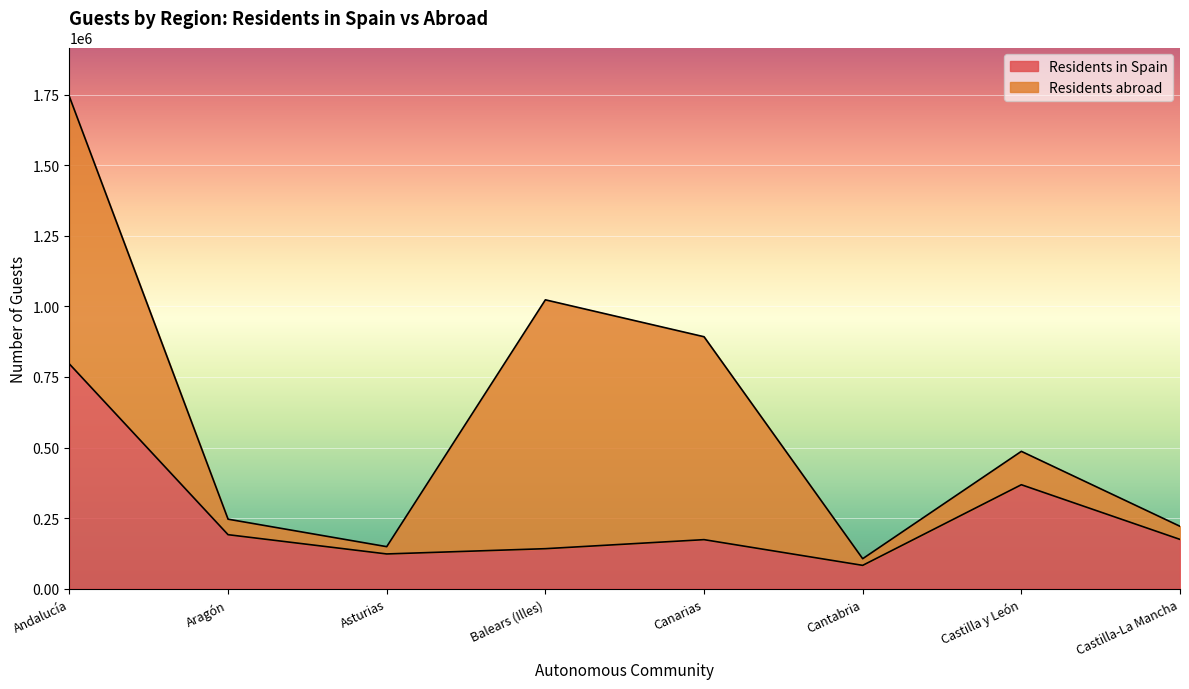

List the labels in order of value, smallest first.

Cantabria, Asturias, Balears (Illes), Canarias, Castilla-La Mancha, Aragón, Castilla y León, Andalucía